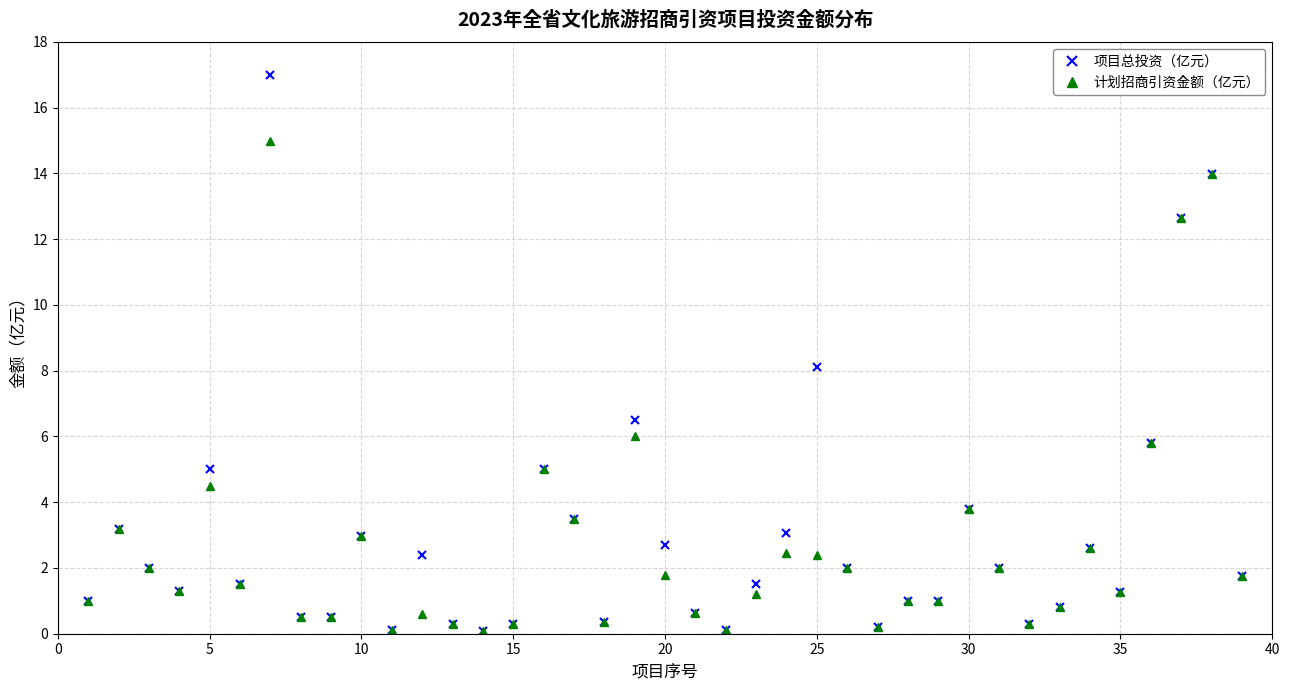

What is the value of the 计划招商引资金额（亿元） point at the 2nd from the left?

3.2